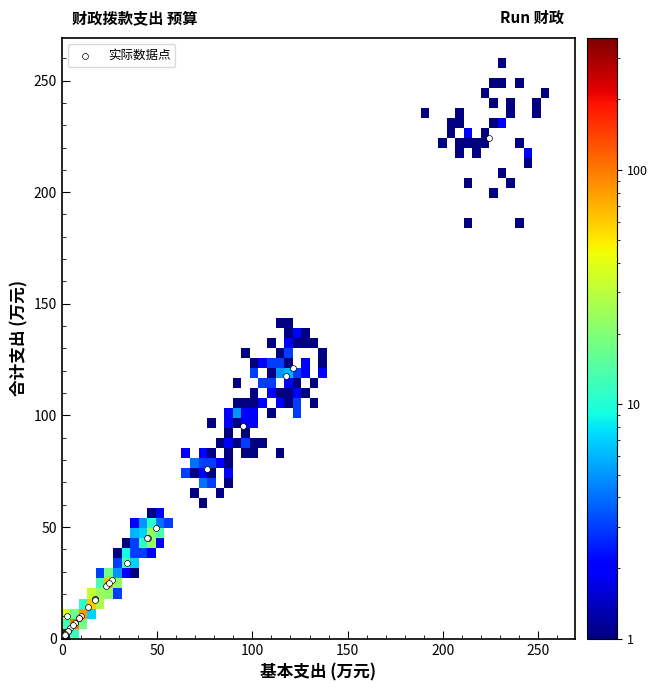

What Y value in the scatter plot is closest to 112?

117.5